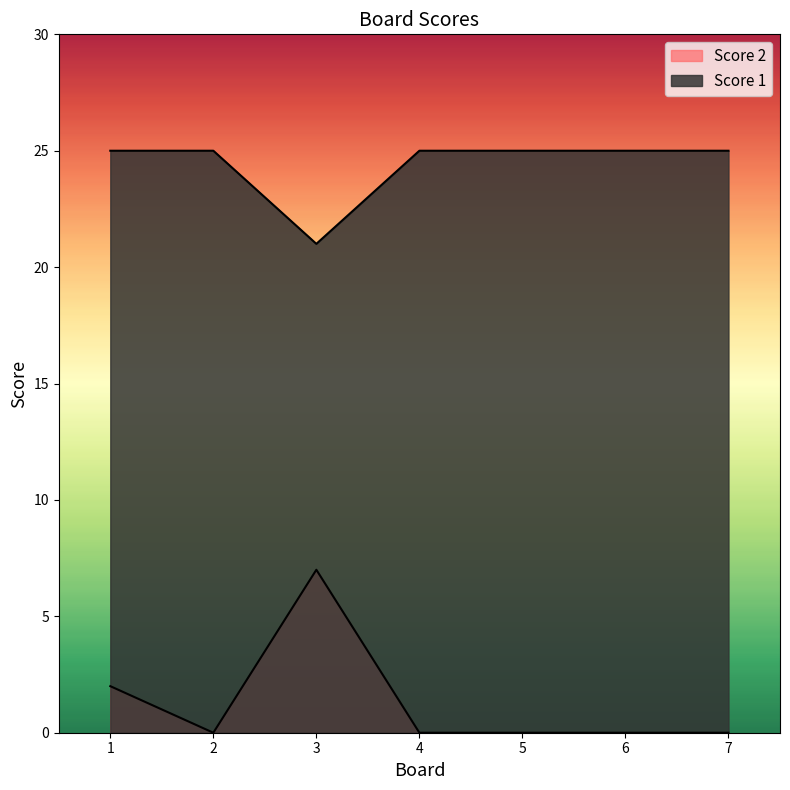

Between 5 and 6, which series saw the biggest shift?

Score 2